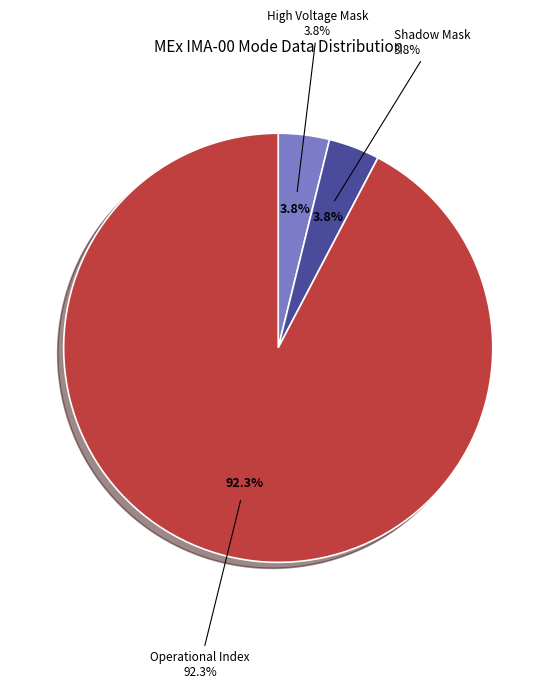

The Polar Angle Sum Mode slice represents 5% of the pie. True or false?

False